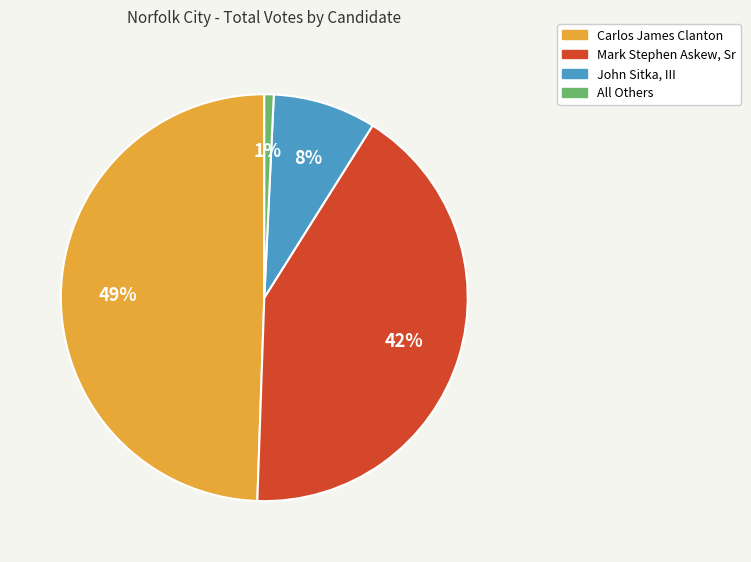

Count the number of slices in the pie.

4